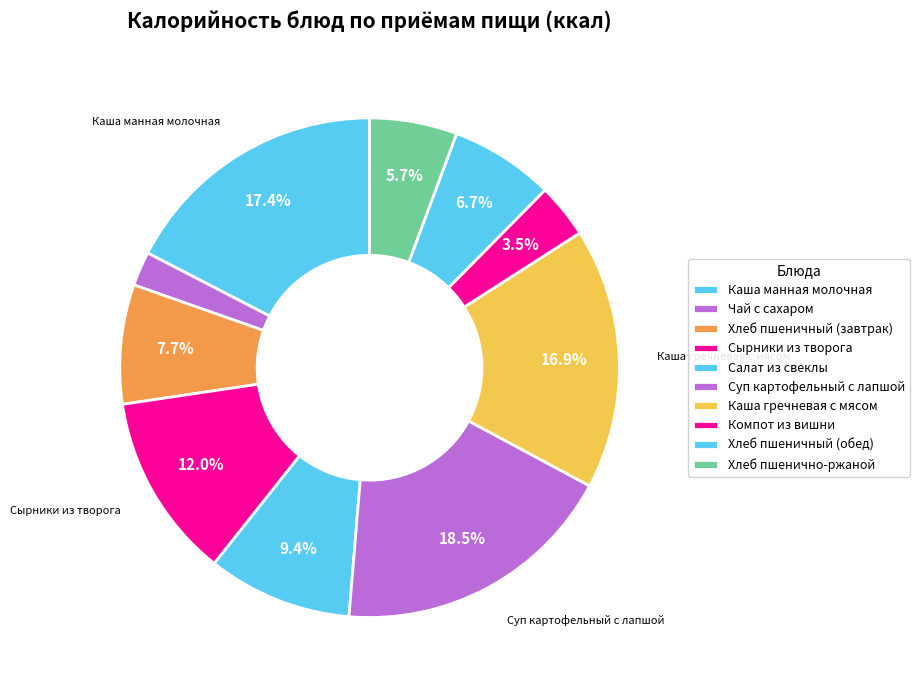

What is the change in value from Чай с сахаром to Хлеб пшеничный (завтрак)?

+67